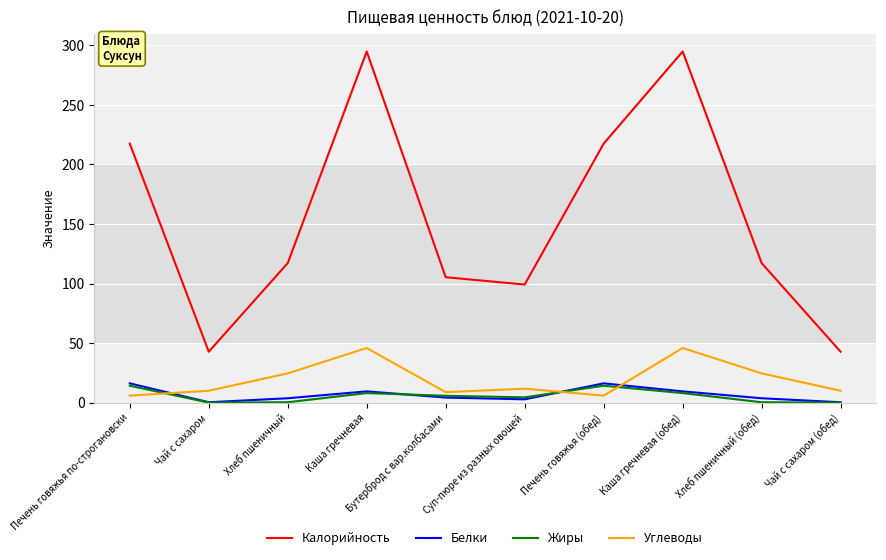

What is the difference between the maximum and minimum values in the Углеводы series?

40.0